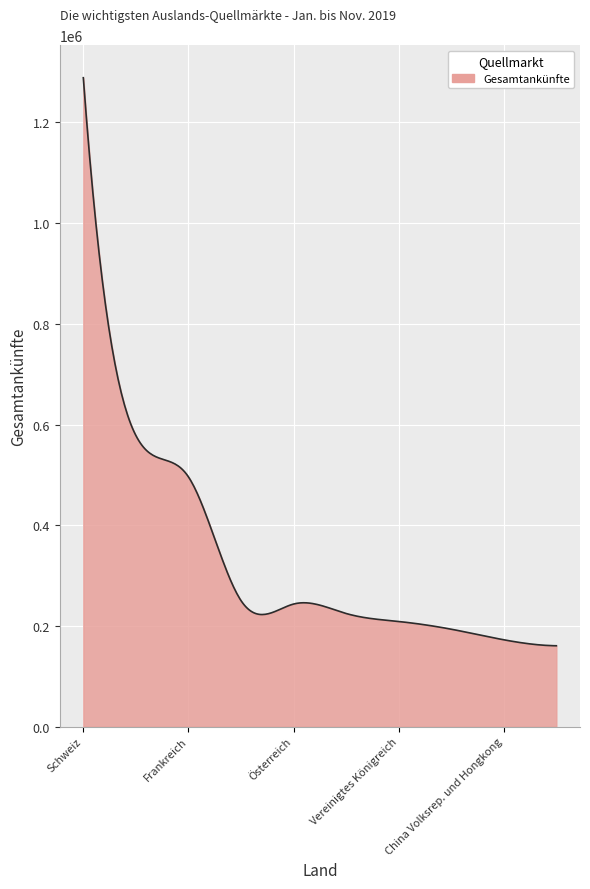

What is the minimum value shown in the chart?

160709.0